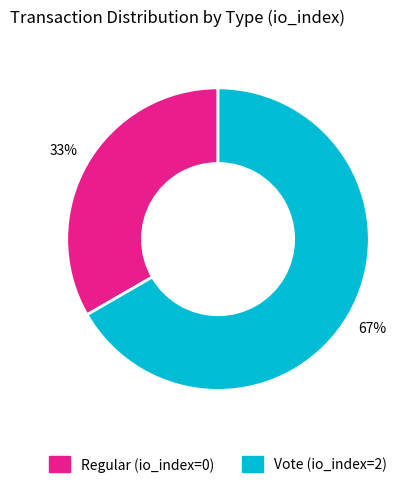

What is the largest slice in the pie chart?

Vote (io_index=2)